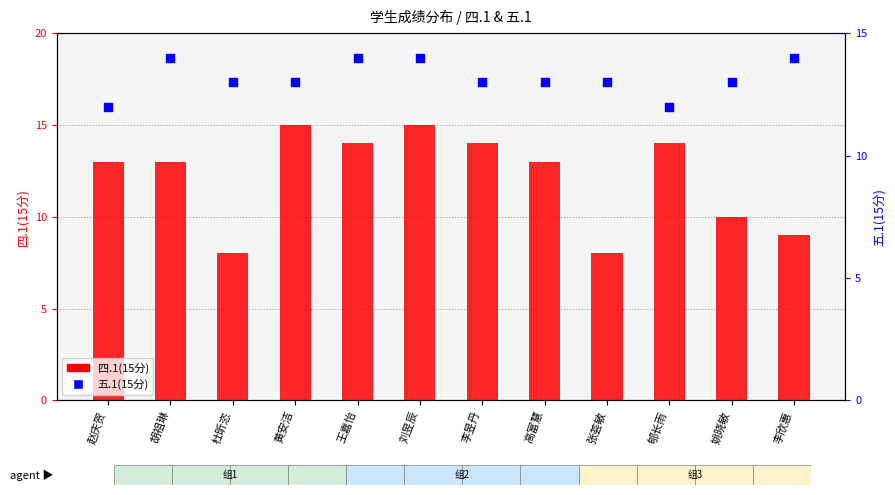

At how many categories does at least one series exceed 10?

12